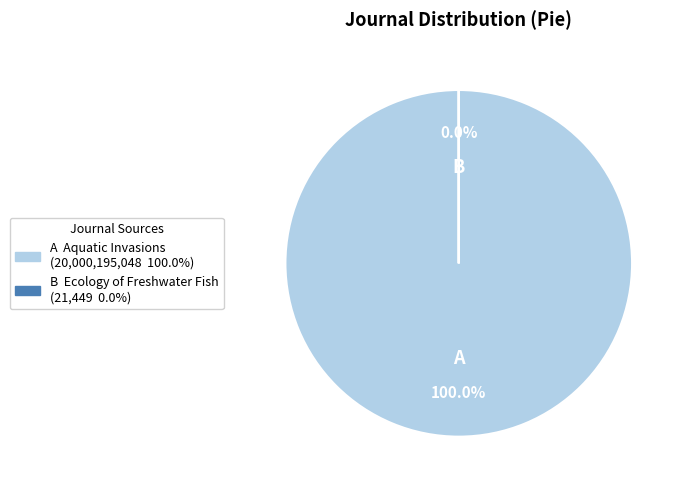

What is the smallest slice in the pie chart?

Ecology of Freshwater Fish